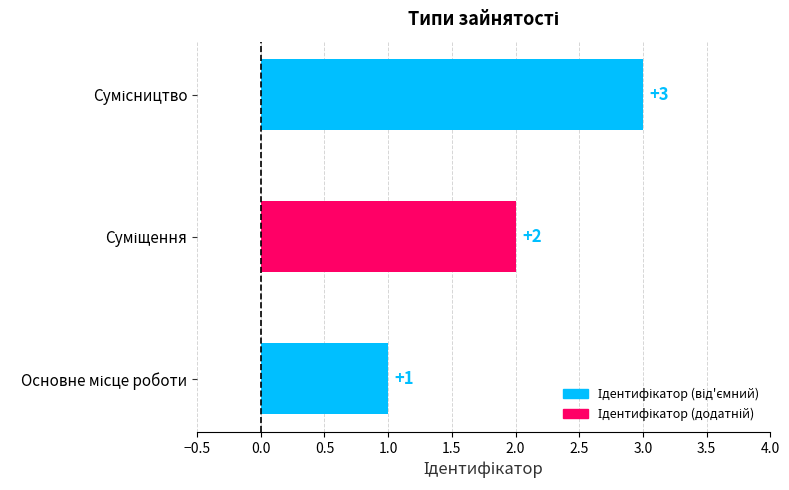

Count the values in the range 1 to 3.

3